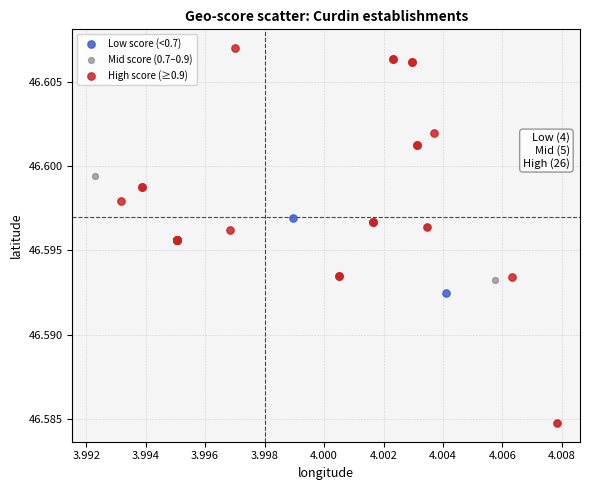

Which series has the widest spread of Y values?

High score (≥0.9)